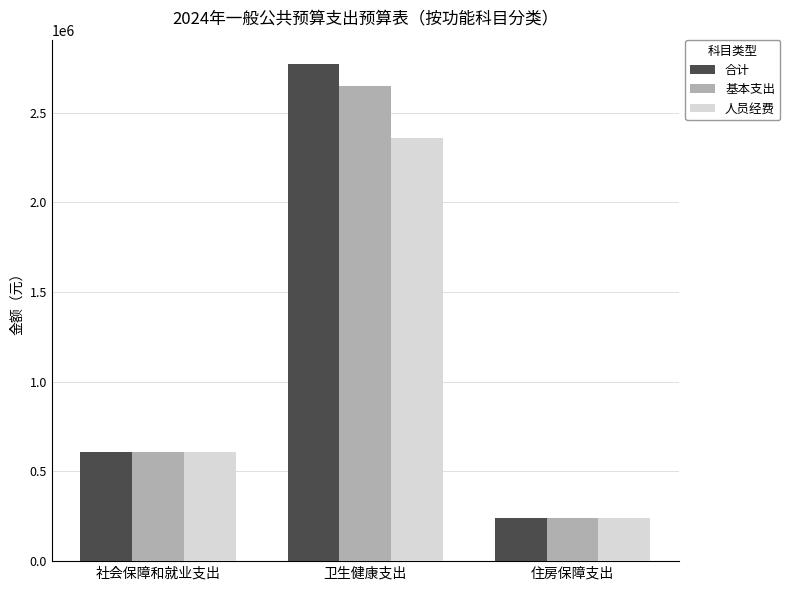

Which category has the highest value across all series?

卫生健康支出